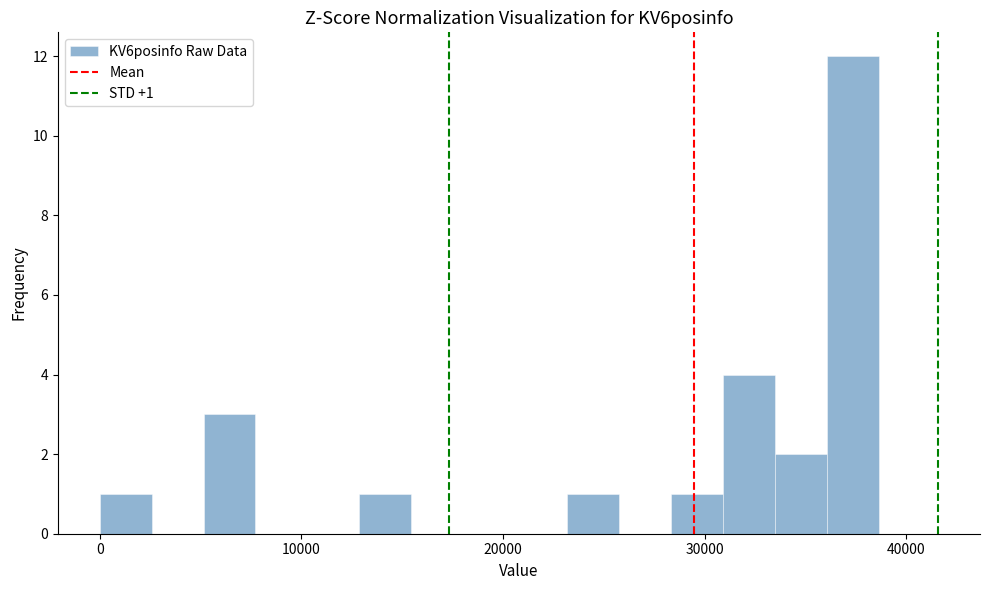

Around what value on the x-axis is the tallest bar? Give the approximate position of its centre, as read against the axis.

37000